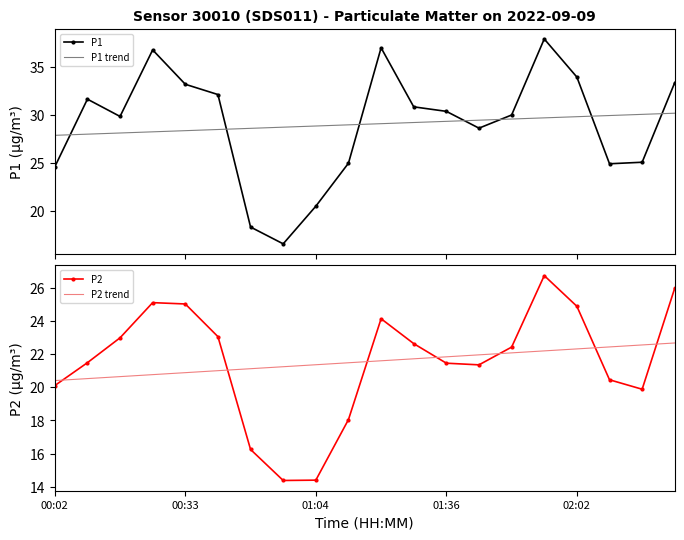

How many values in the P2 series are below 22?

10